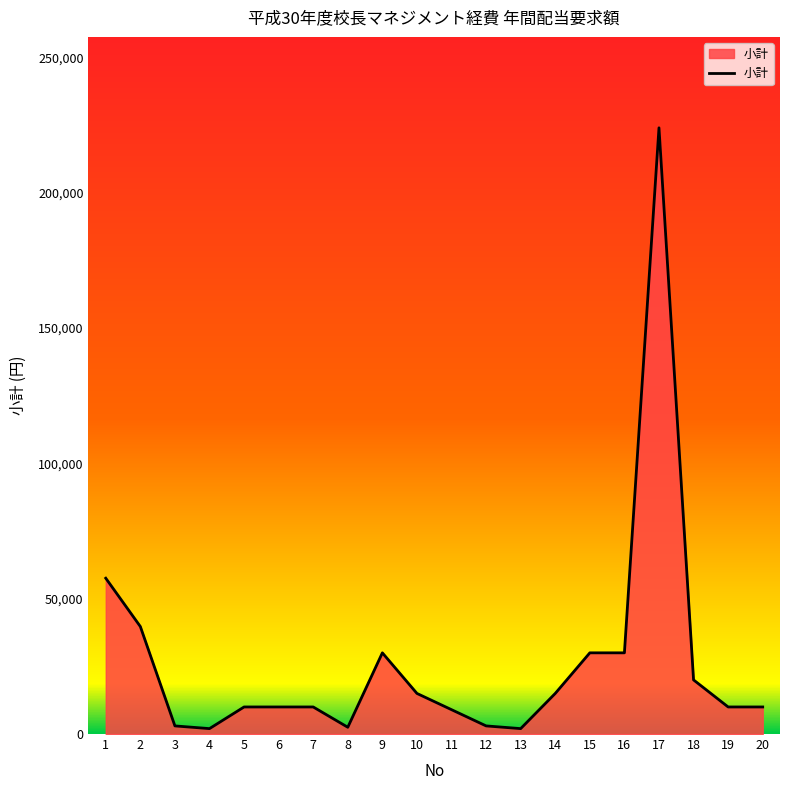

How many lines are shown in the chart?

1